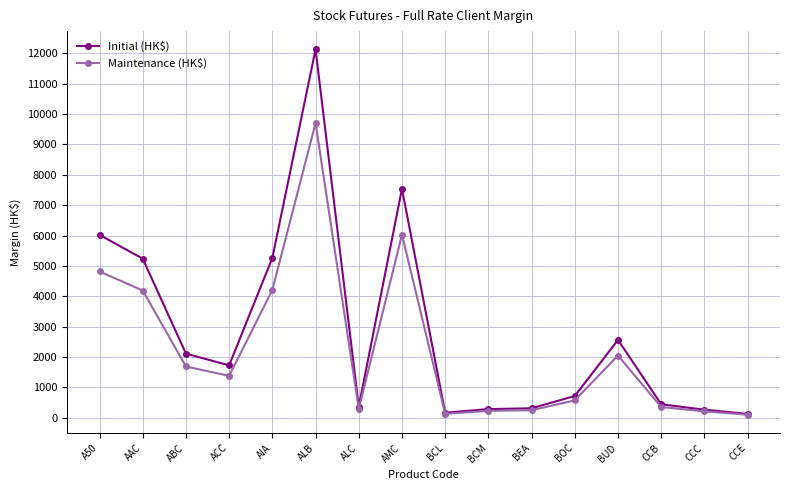

What is the lowest value of the Initial (HK$) series?

131